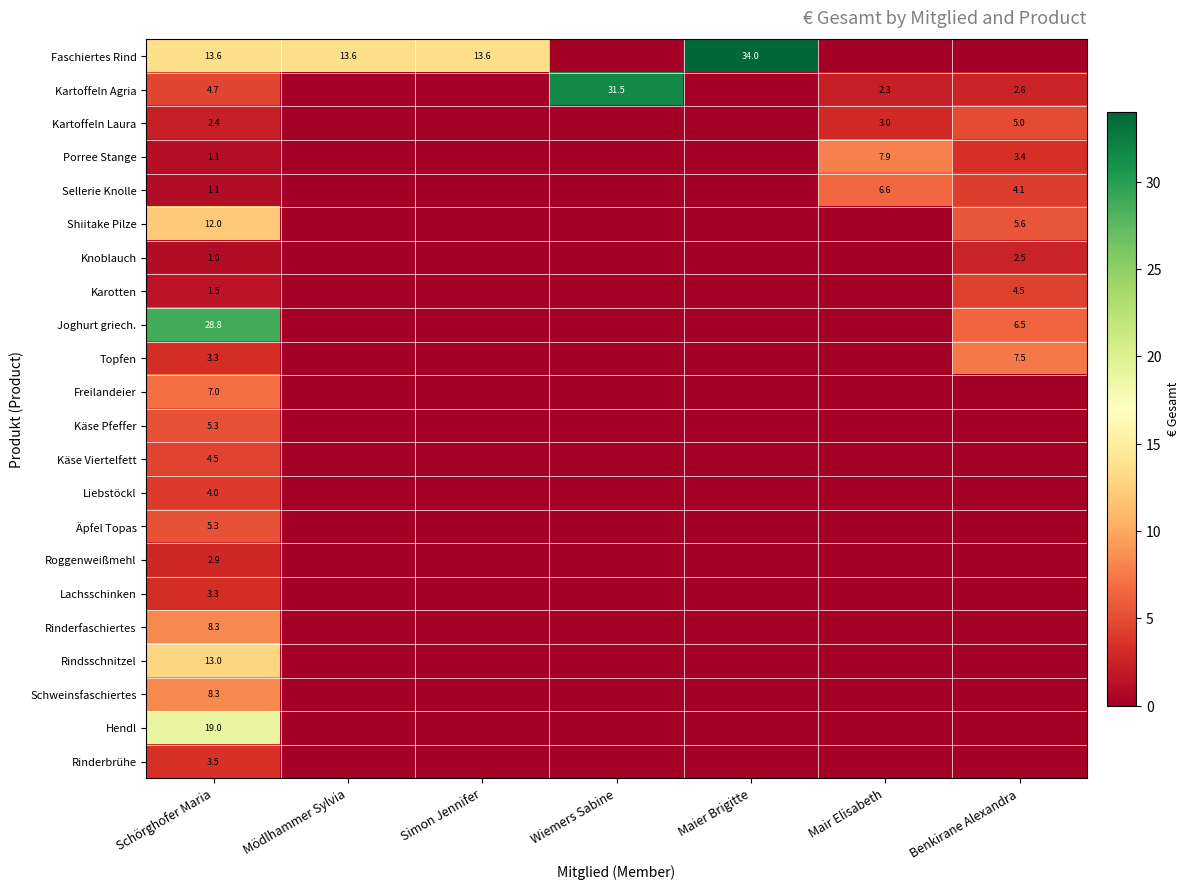

True or false: Lachsschinken has a value of 3.3 at Schörghofer Maria.

True